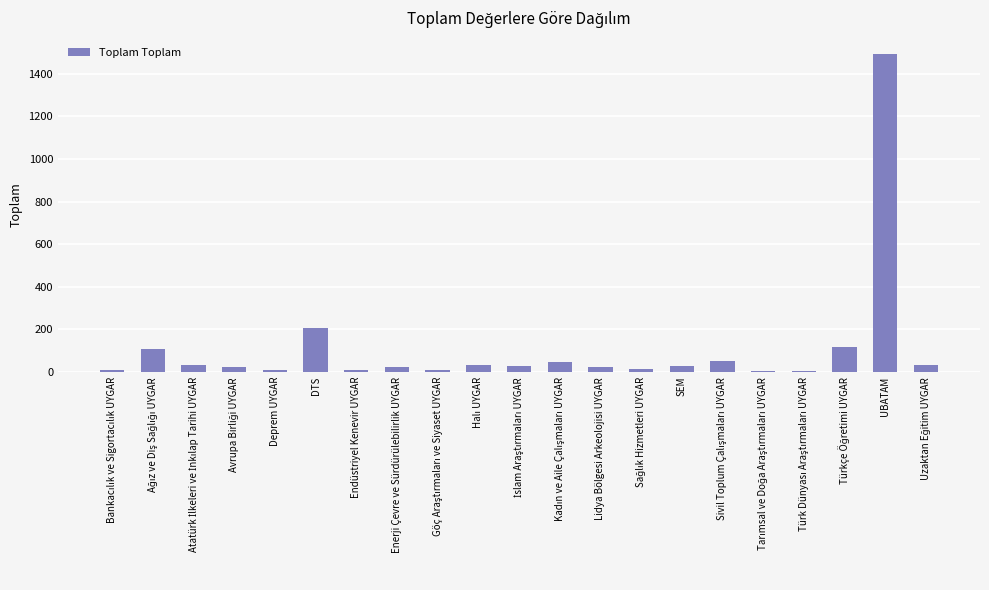

The chart shows a value of 2678 at UBATAM. True or false?

False